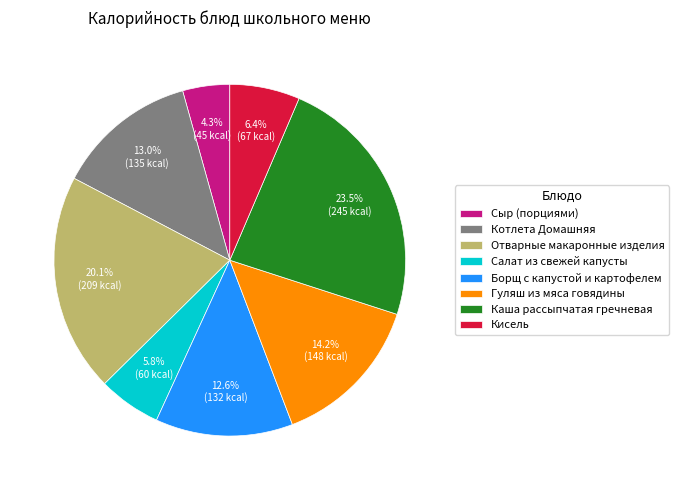

Does any single category account for the majority?

No